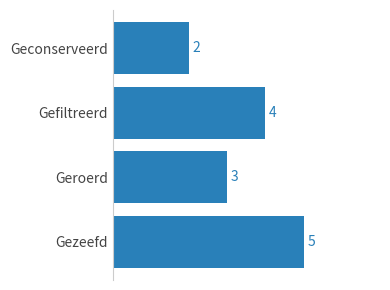

Does the chart contain stacked bars?

No